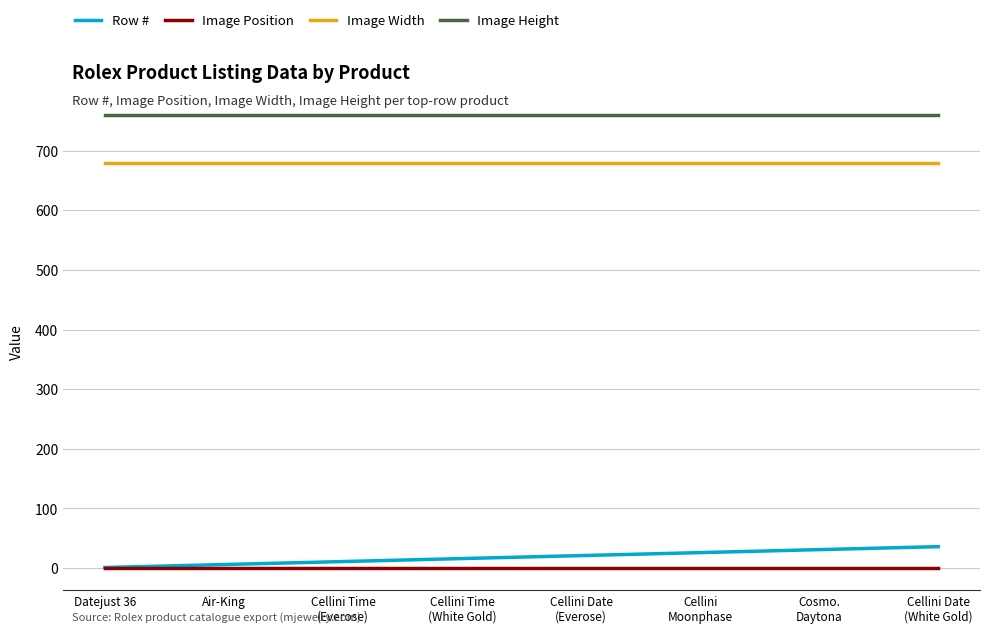

Rank the series by their maximum value, from lowest to highest.

Image Position, Row #, Image Width, Image Height